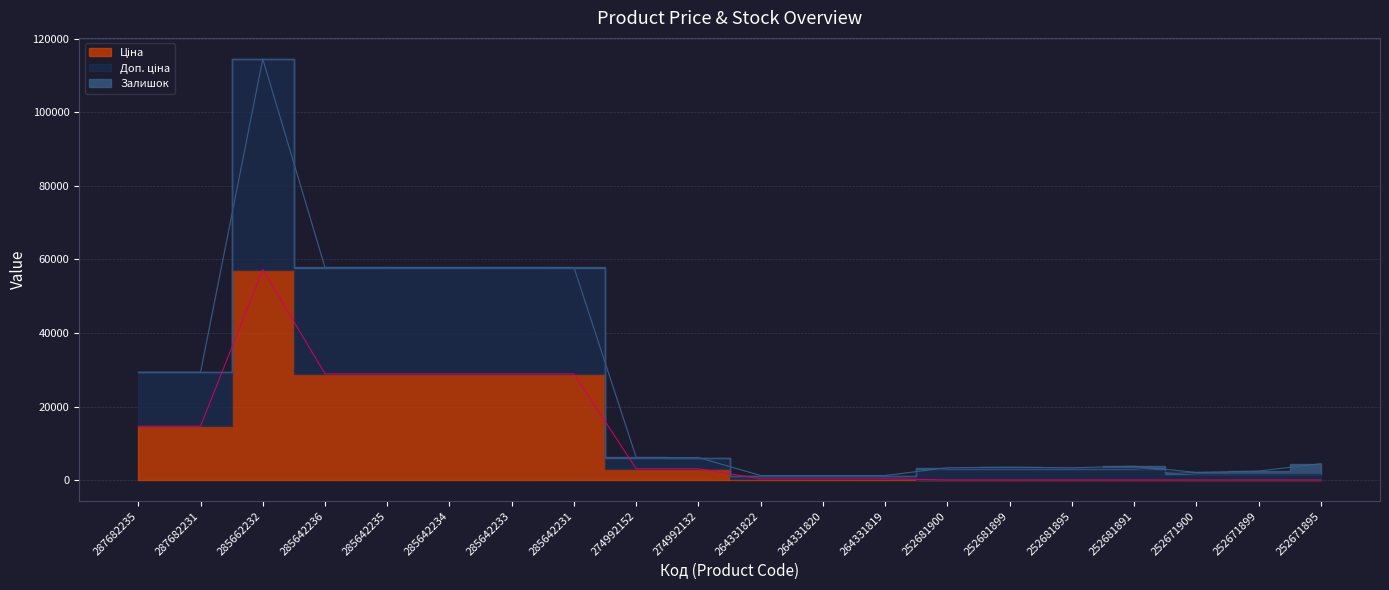

Does the chart display data point markers on the line(s)?

No